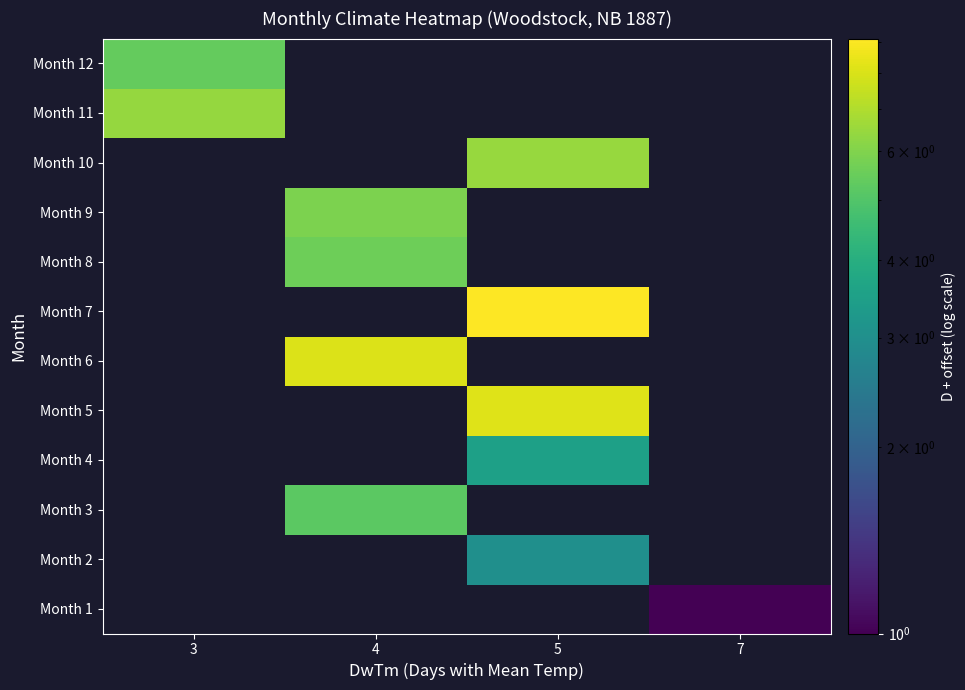

Which label corresponds to the largest value in the chart?

5